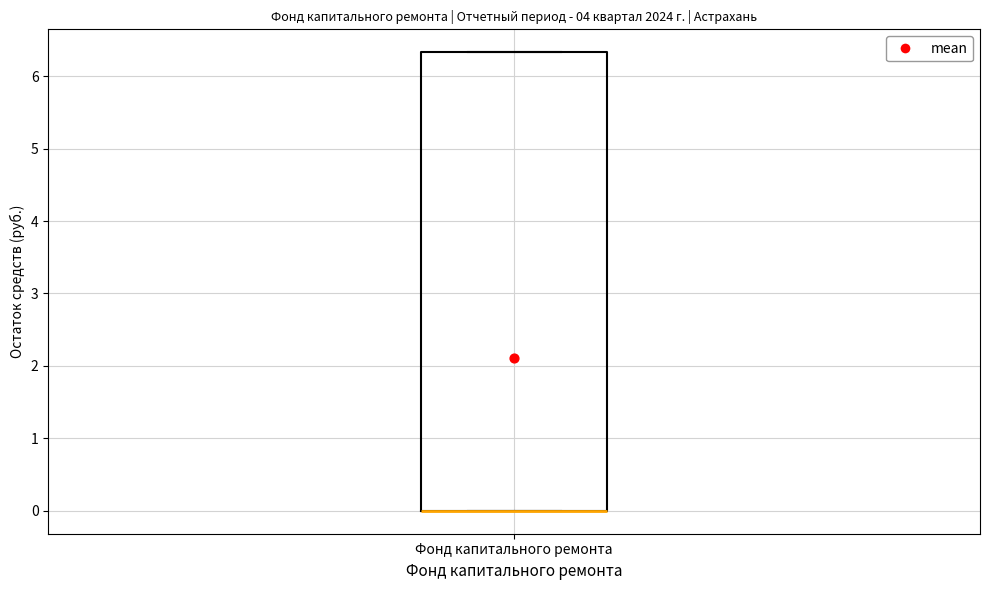

Read this box plot against the y-axis: the position of the median line, the range covered by the box, and the ends of both whiskers. The values are not printed on the chart, so give them approximately, as read against the axis.

median 0.0 (drawn on the box's lower edge), box 0.0 to 6.3, whiskers 0.0 to 6.3